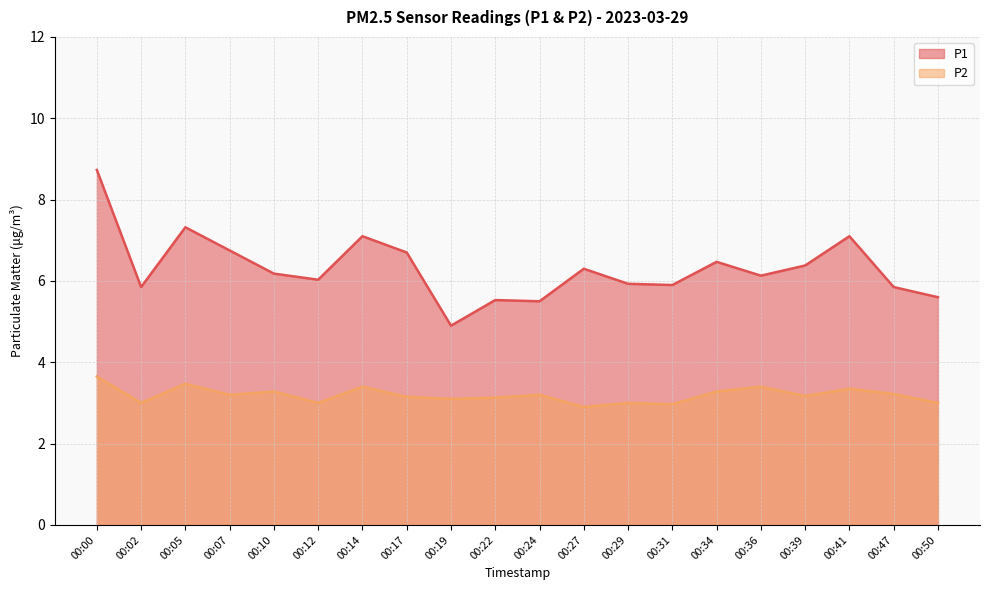

Which category has the highest value across all series?

00:00